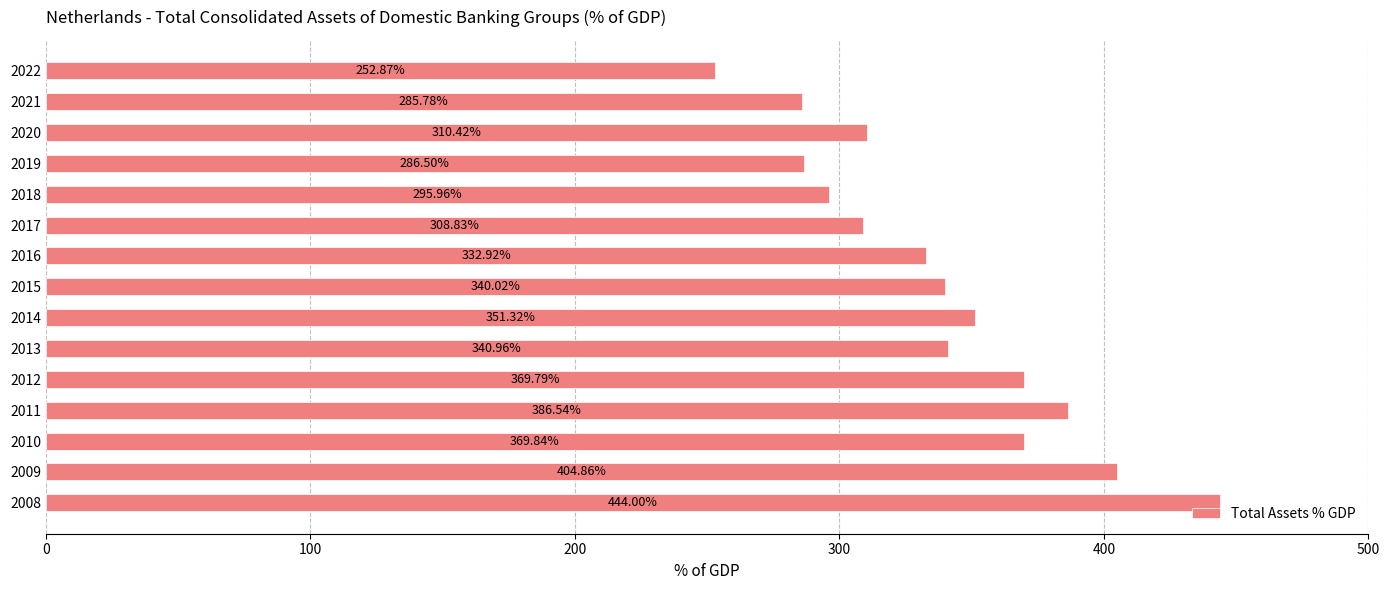

What is the sum of the values at 2009 and 2022?

657.7